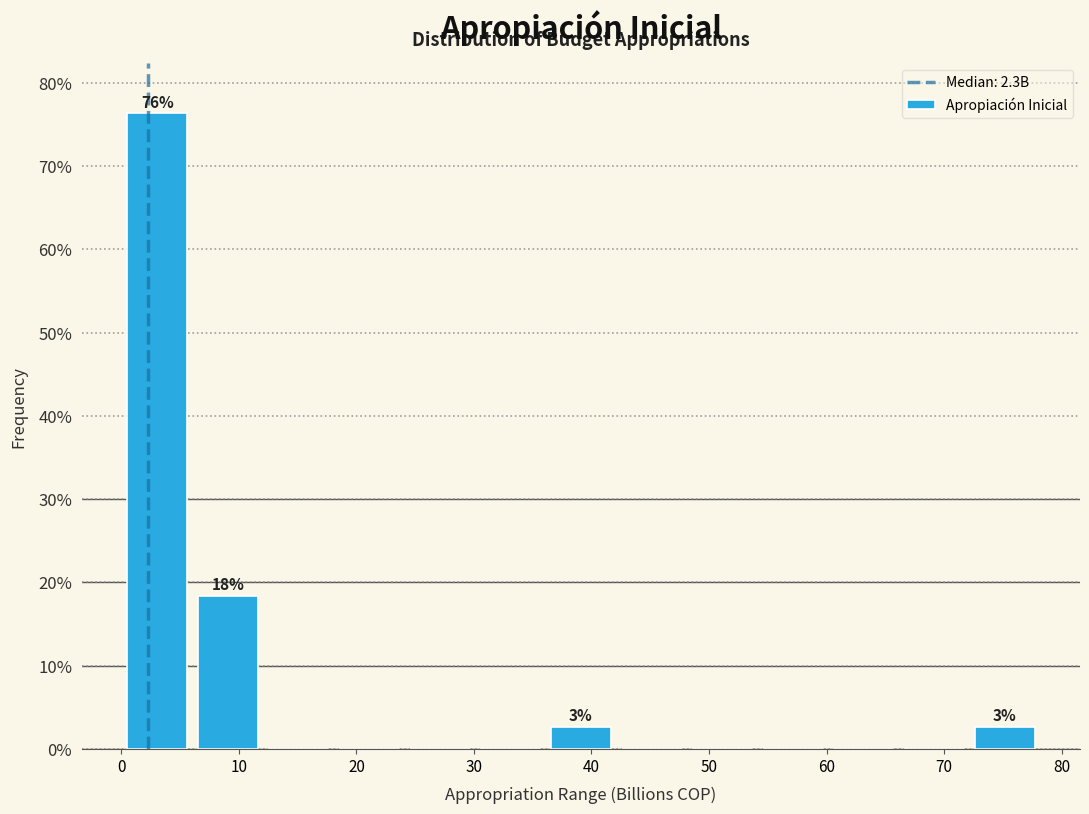

Which range on the x-axis has the tallest bar?

0 to 6